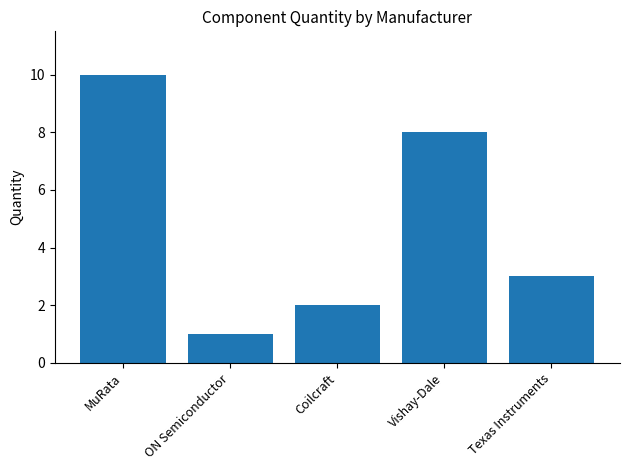

Between Texas Instruments and Coilcraft, which is larger?

Texas Instruments